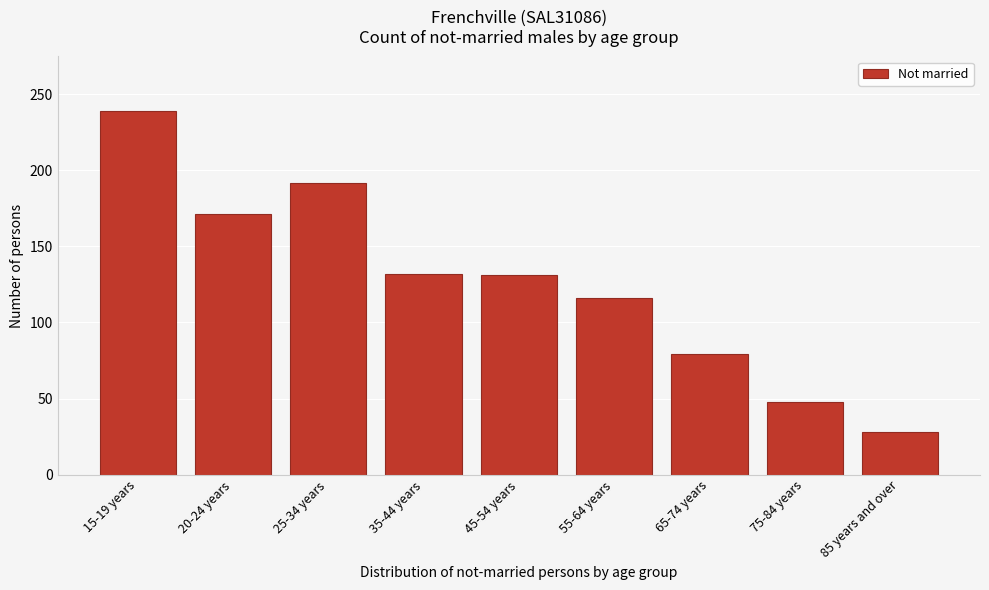

What is the label of the 5th bar from the left?

45-54 years